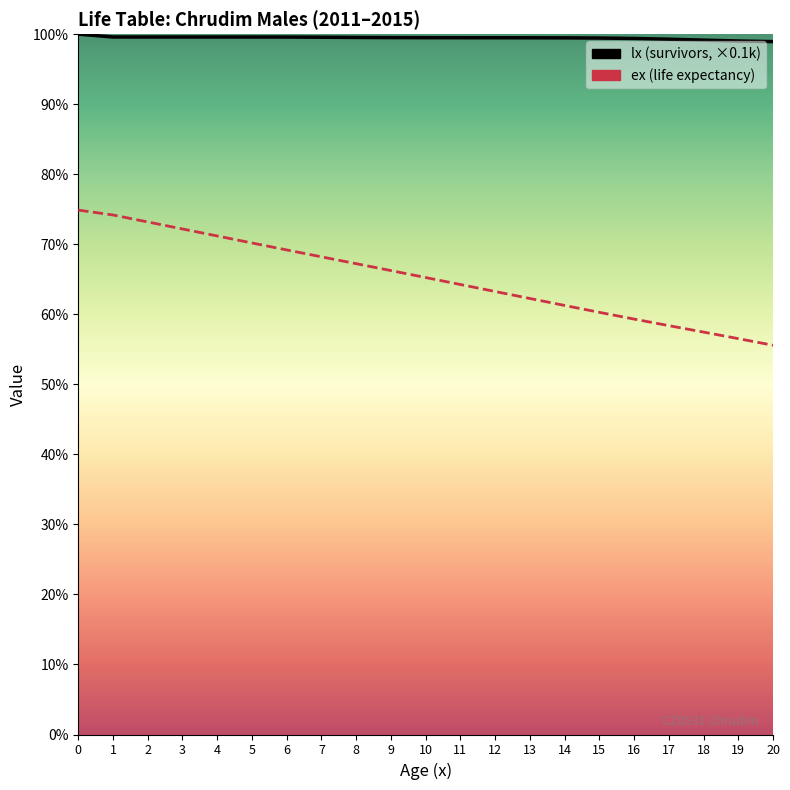

What are all the series names shown in the legend?

lx (survivors, x0.1k), ex (life expectancy)